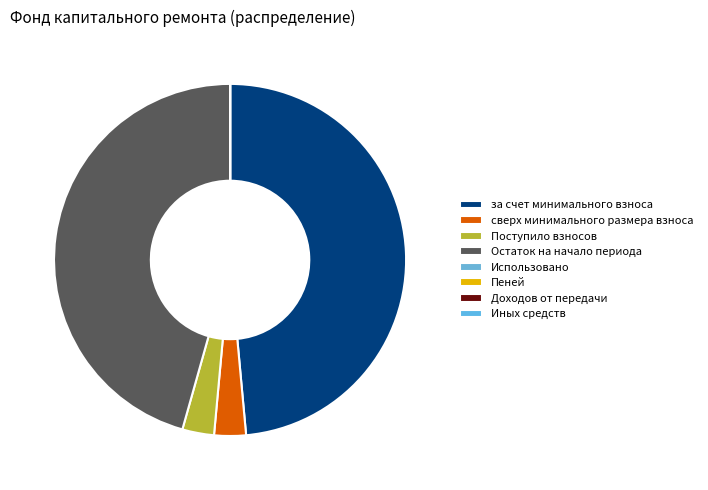

Does Остаток на начало периода account for over 50% of the chart?

No